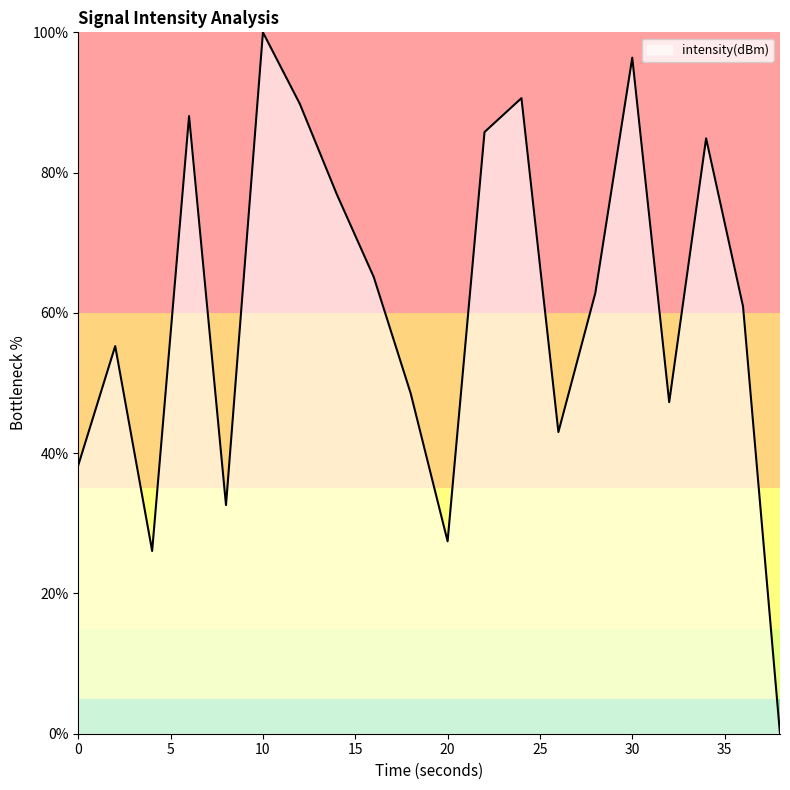

What is the greatest value displayed?

100.0